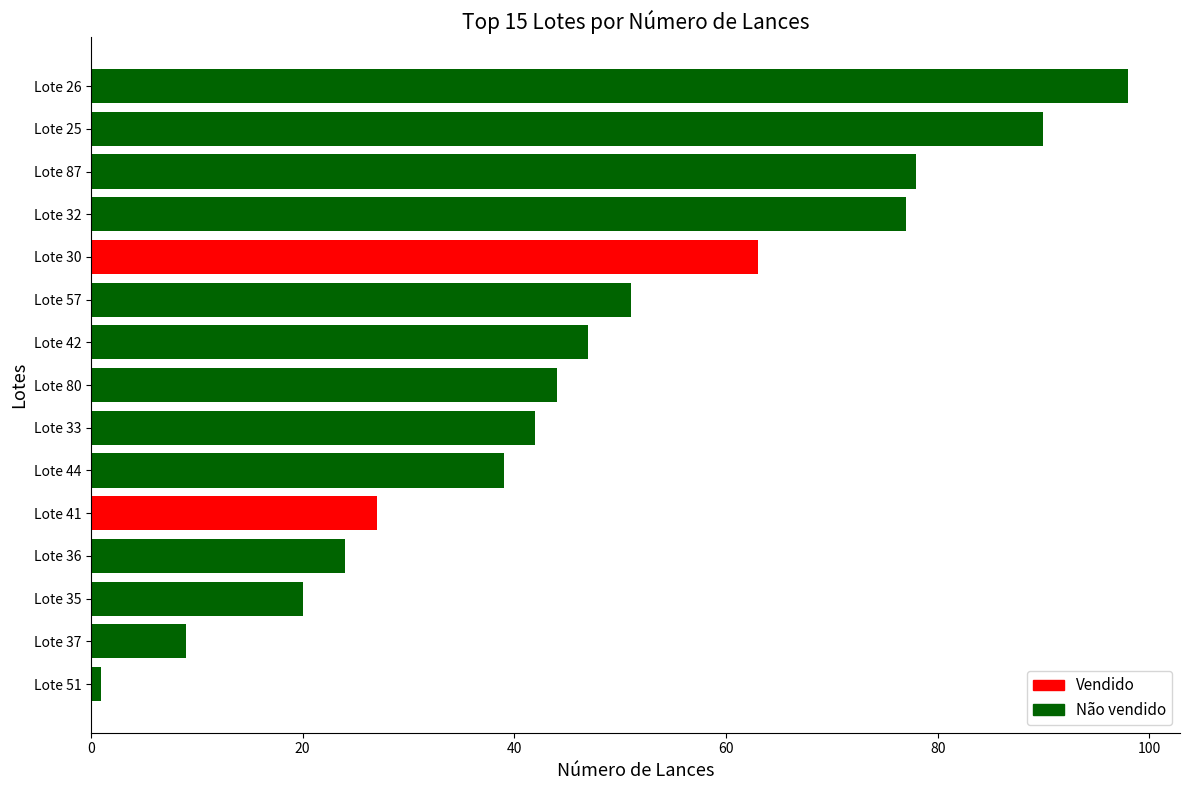

Which has a higher value, Lote 57 or Lote 87?

Lote 87